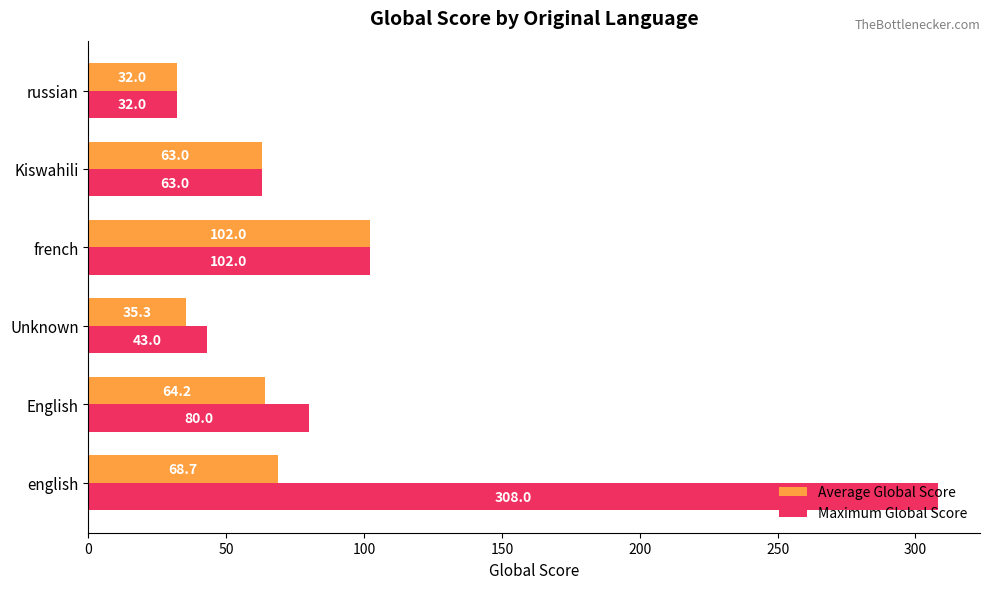

Which series changed the most between english and English?

Maximum Global Score